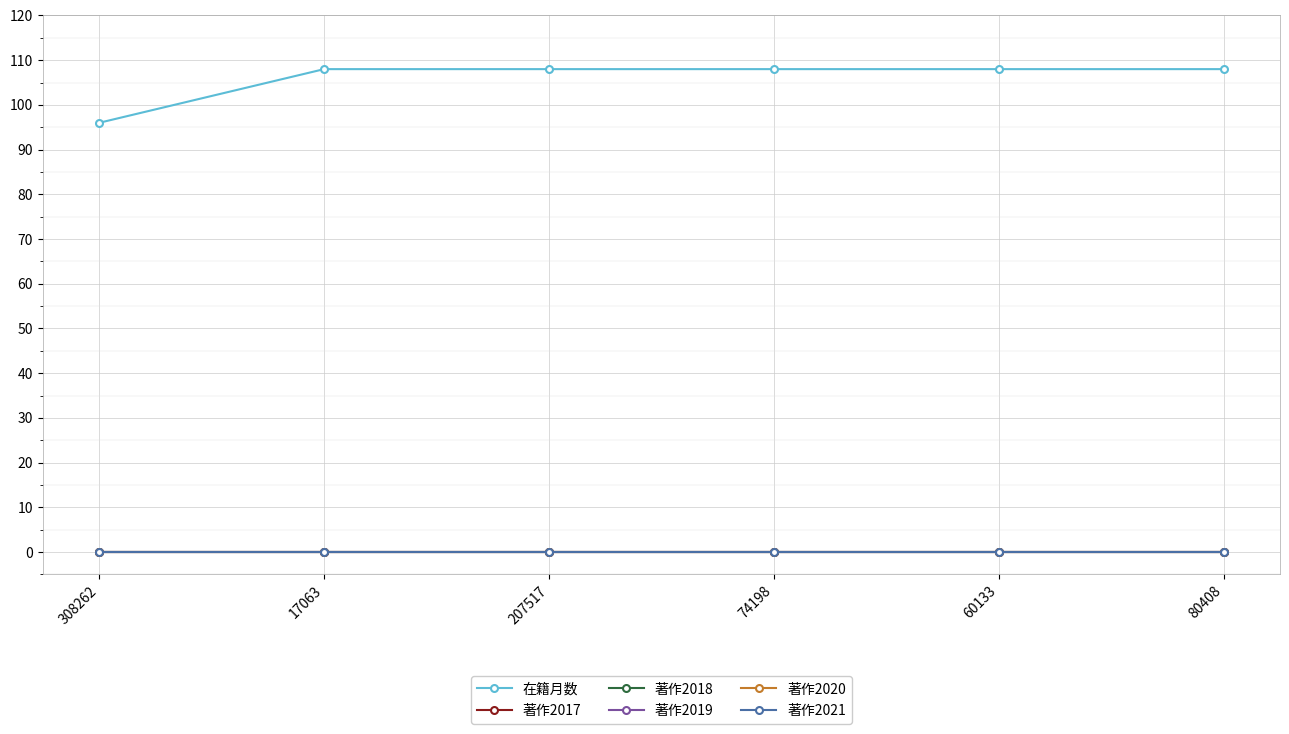

Reading left to right, list all the values displayed in this chart.

在籍月数: 96	108	108	108	108	108
著作2017: 0	0	0	0	0	0
著作2018: 0	0	0	0	0	0
著作2019: 0	0	0	0	0	0
著作2020: 0	0	0	0	0	0
著作2021: 0	0	0	0	0	0